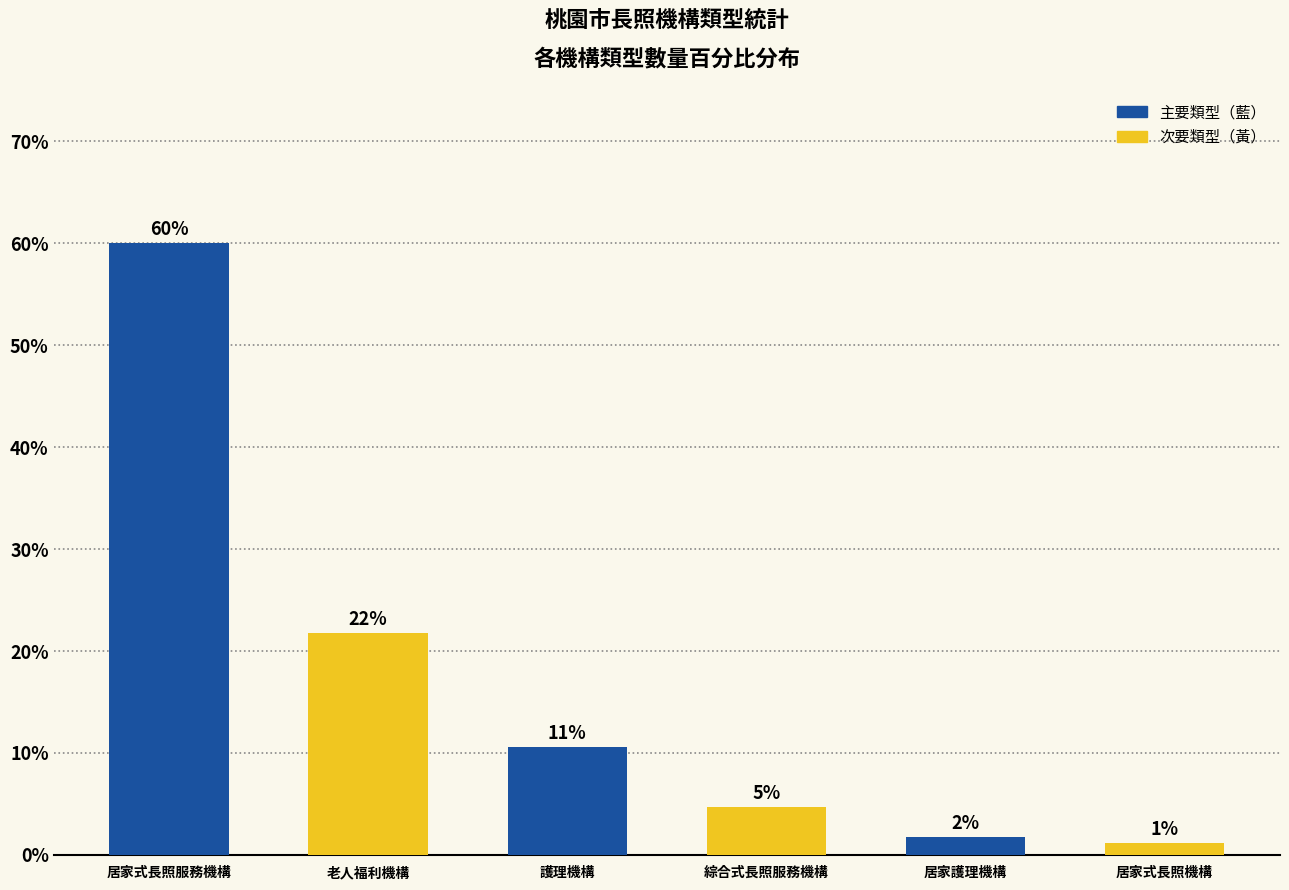

What is the greatest value displayed?

60.0